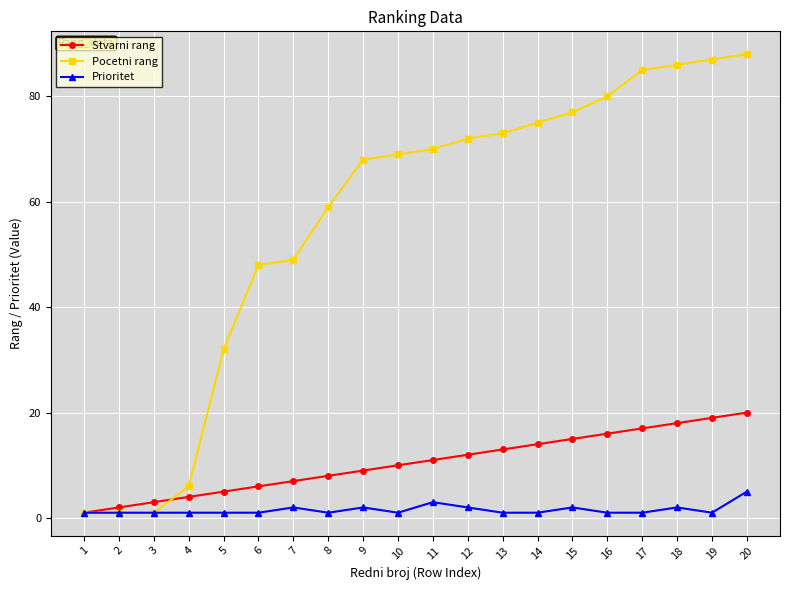

The Prioritet series shows 2 at 18. True or false?

True